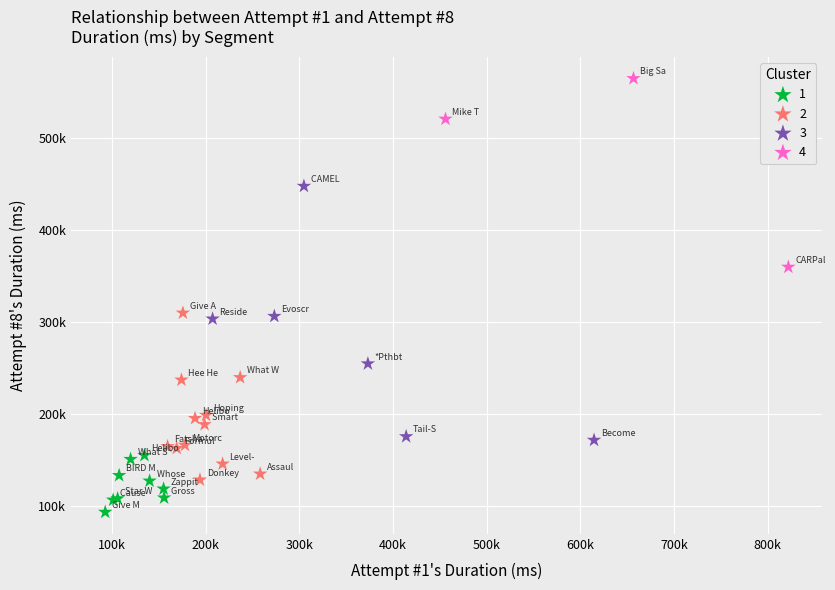

What are all the series names shown in the legend?

1, 2, 3, 4